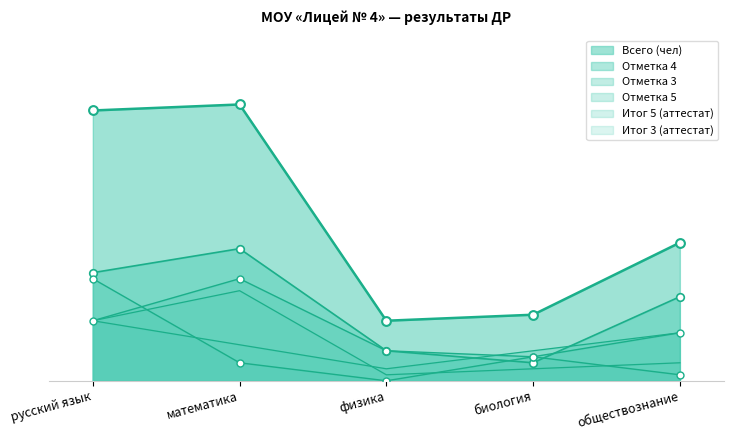

What are all the series names shown in the legend?

Всего (чел), Отметка 5, Отметка 4, Отметка 3, Итог 5 (аттестат), Итог 3 (аттестат)